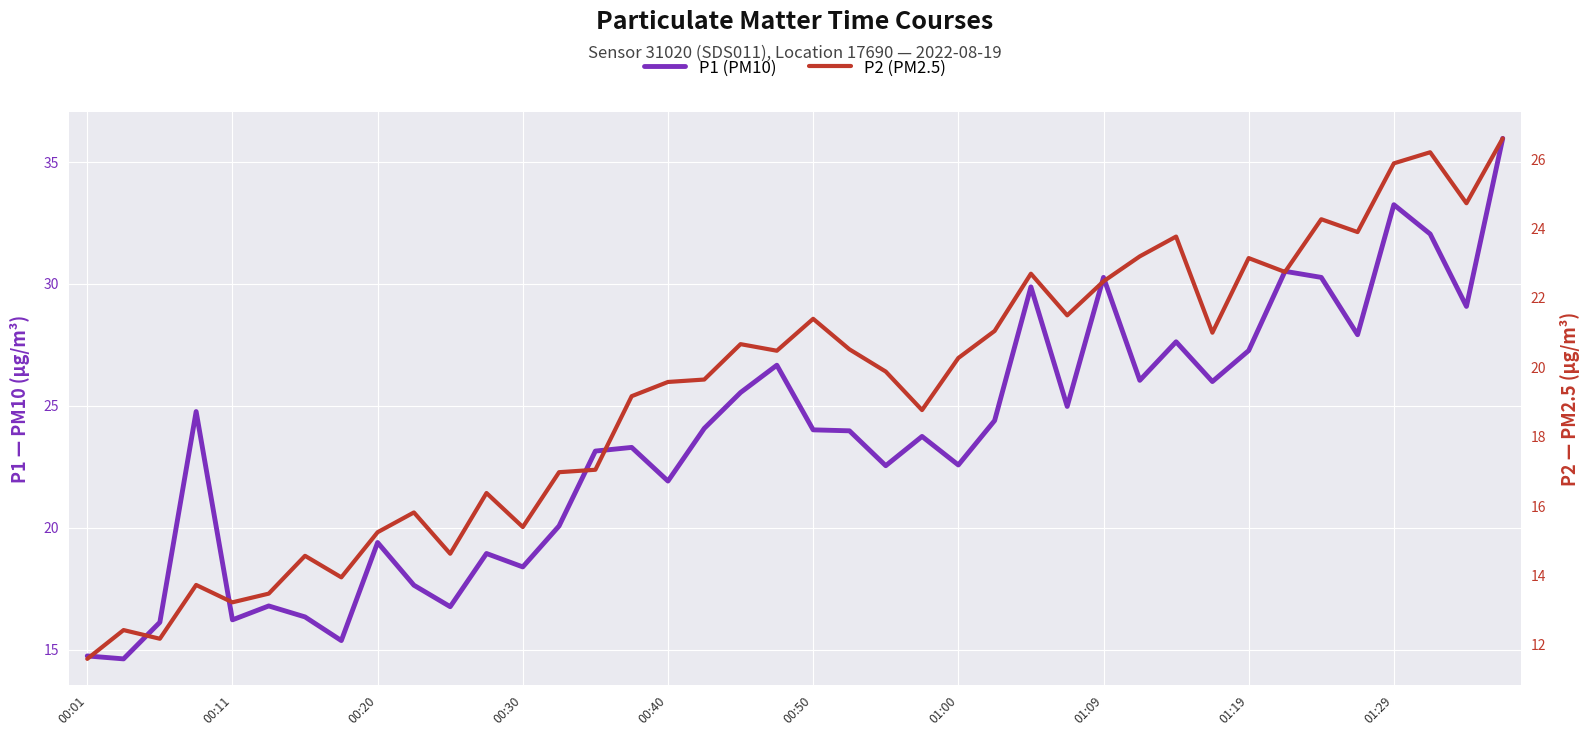

True or false: P2 (PM2.5) and P1 (PM10) intersect in this chart.

False